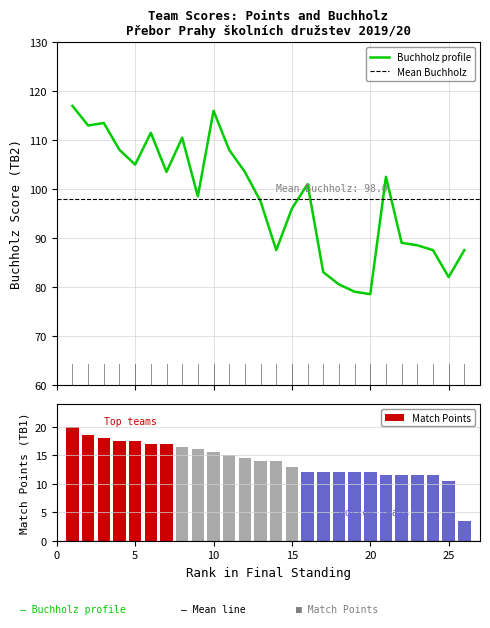

The TB2 (Buchholz) series shows 142.5 at Řeporyje - Movers. True or false?

False